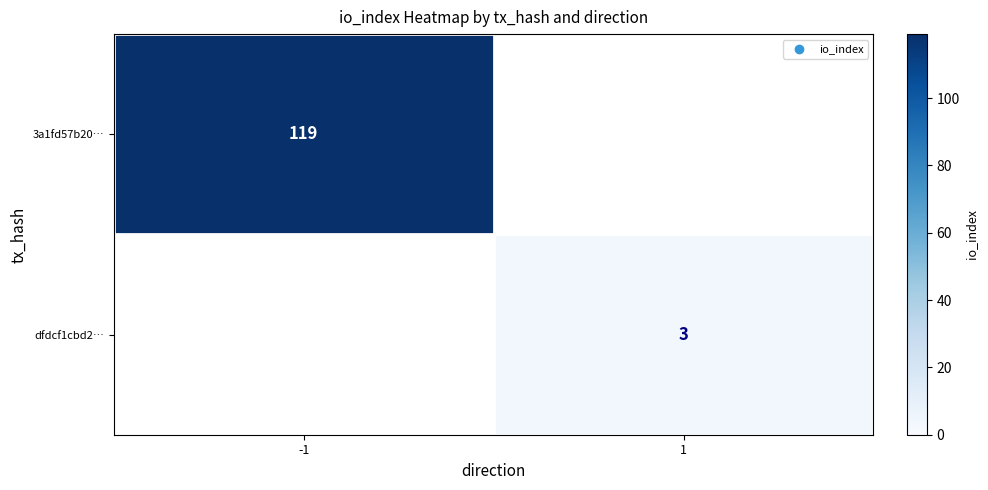

Which has a higher value, -1 or 1?

-1